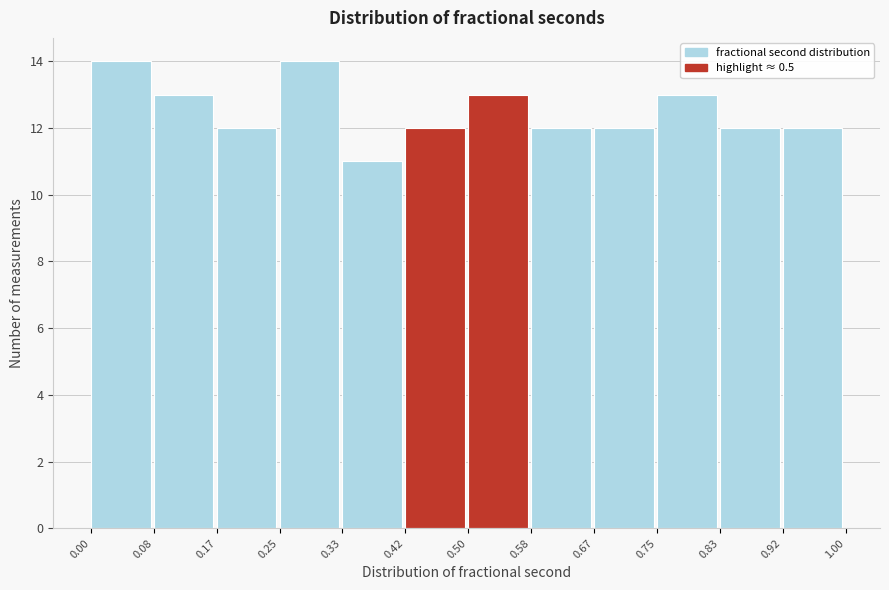

How tall is the bar that spans 0.83 to 0.92 on the x-axis? The values are not printed on the chart, so give them approximately, as read against the axis.

12